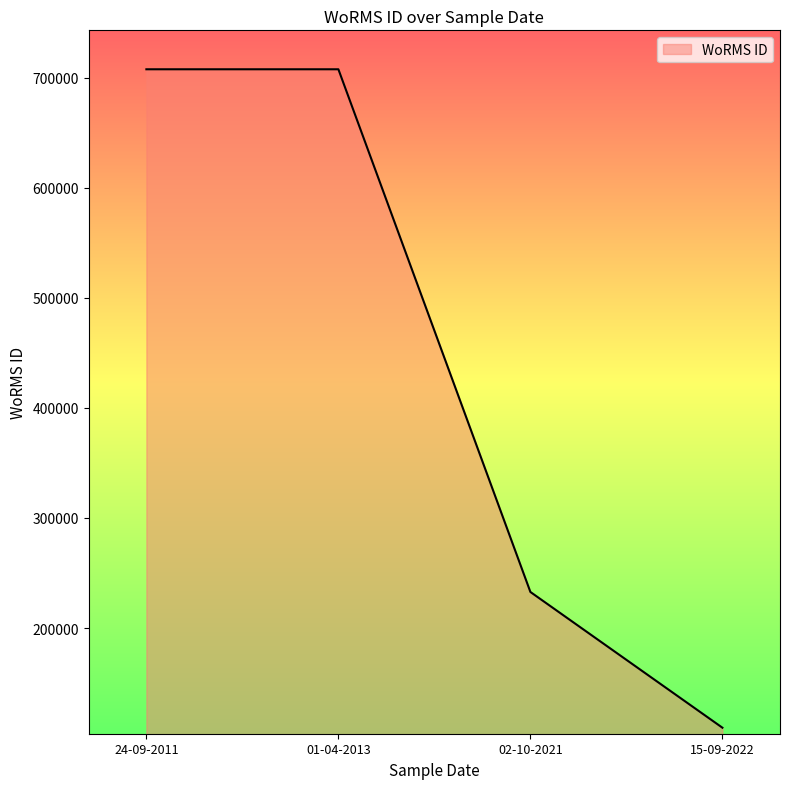

The value at 24-09-2011 is 707630. True or false?

True